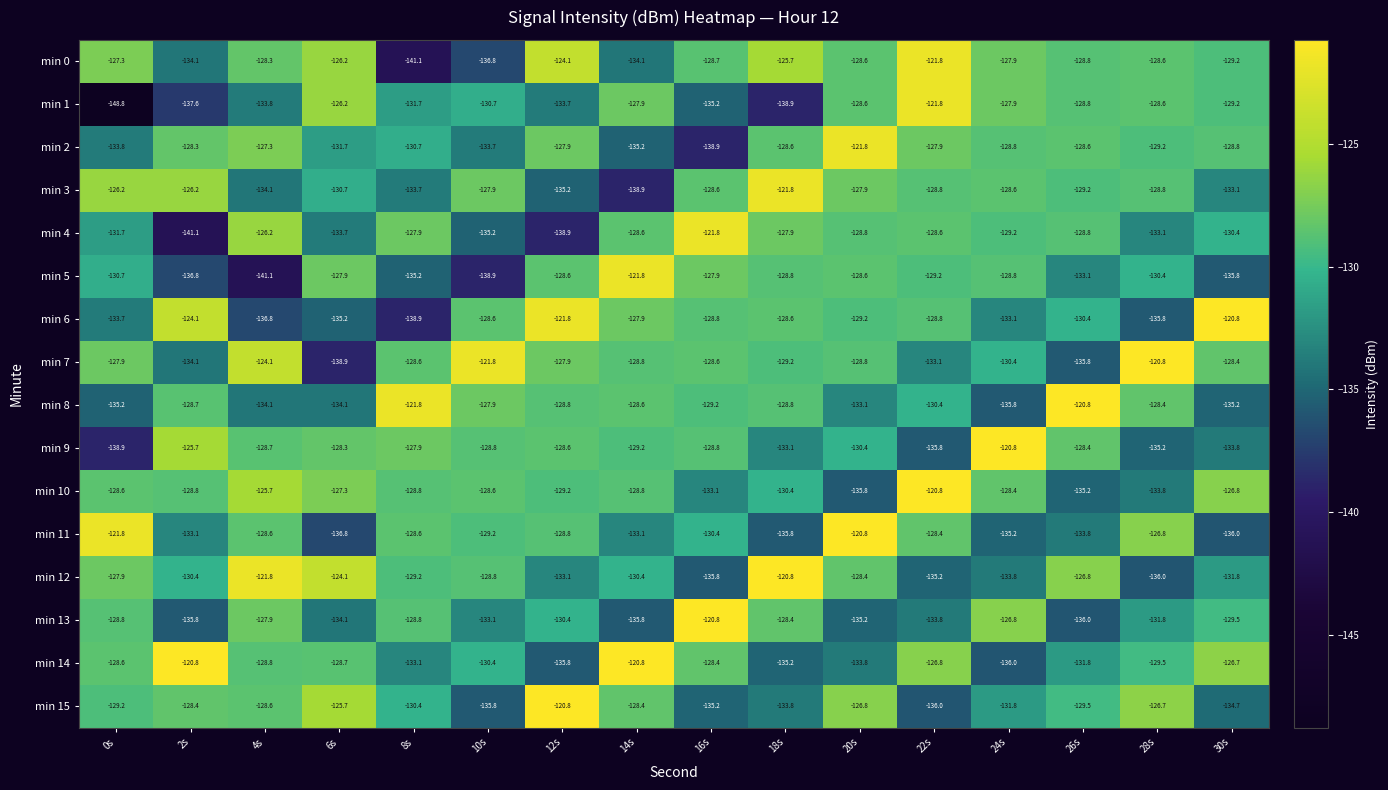

At which category is the sum across all series the highest?

20s